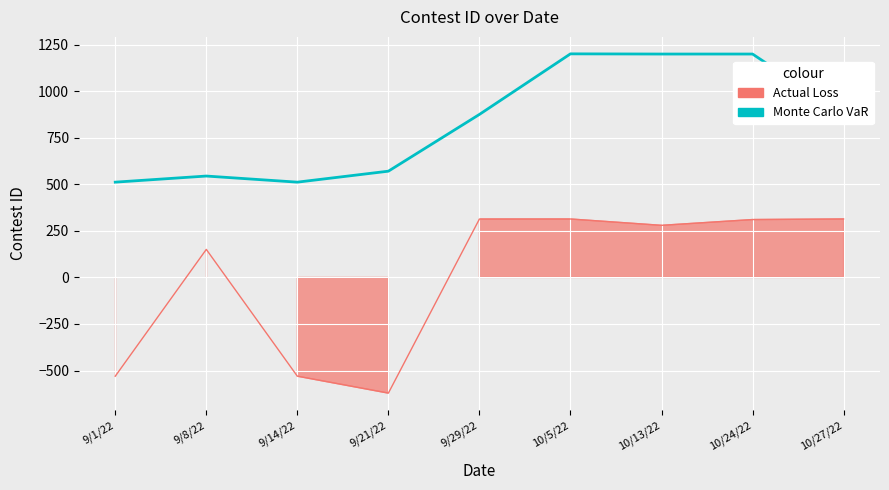

At which category does Actual Loss reach its first local peak?

9/8/22